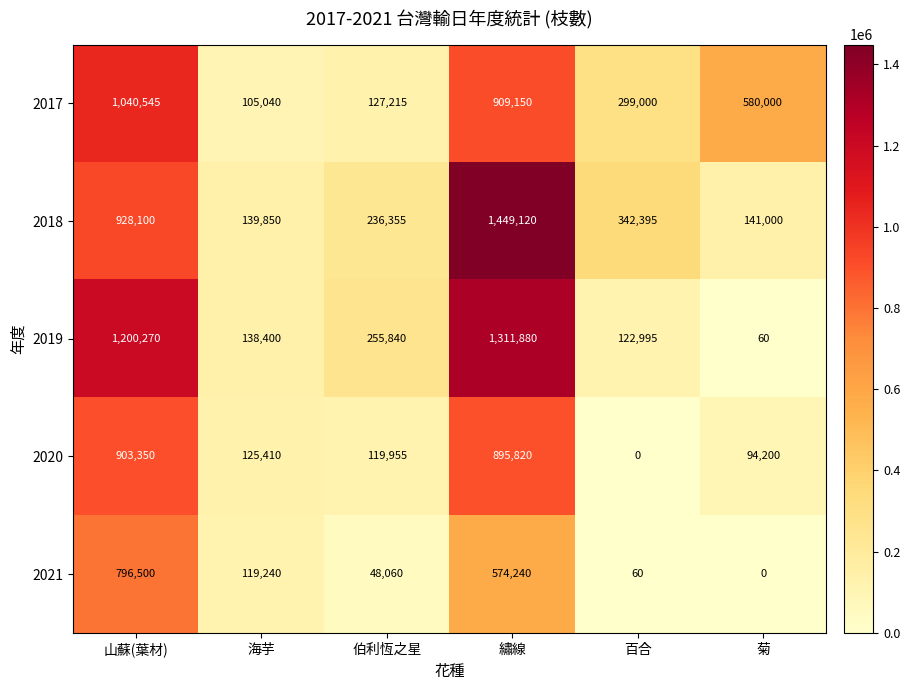

What is the maximum value shown in the chart?

1449120